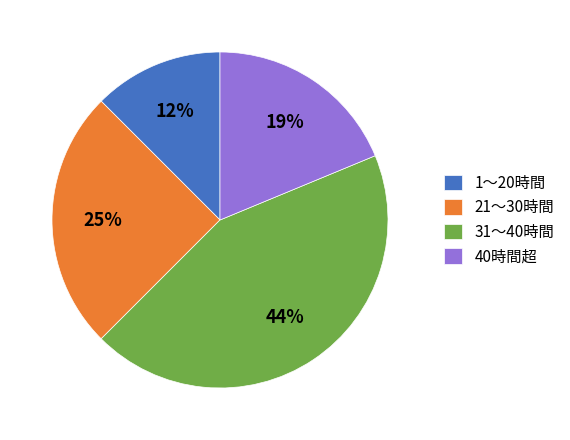

Do 21〜30時間 and 1〜20時間 together represent more than half of the pie?

No